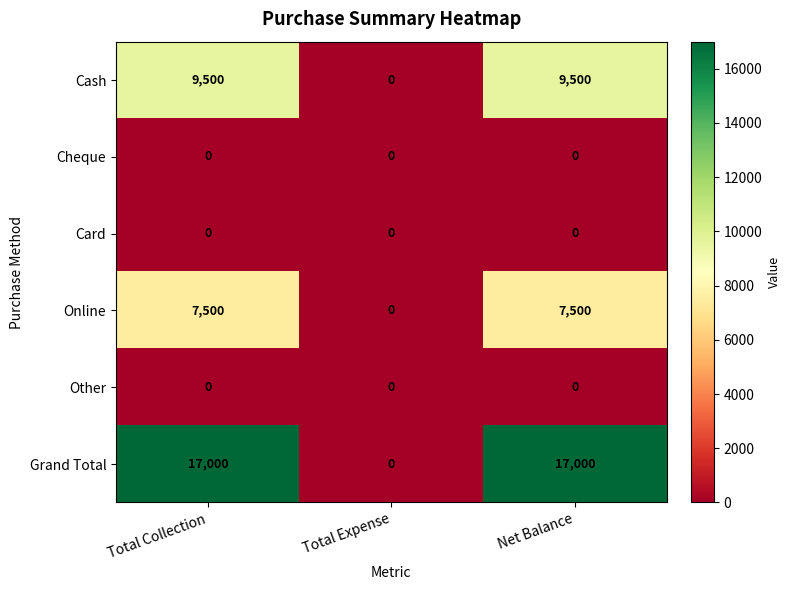

Which series has the largest total across all categories?

Grand Total